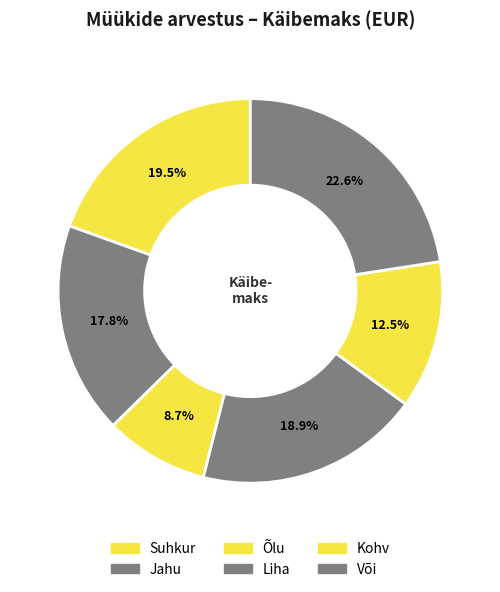

To the nearest percent, what percentage of the pie is Liha?

19%